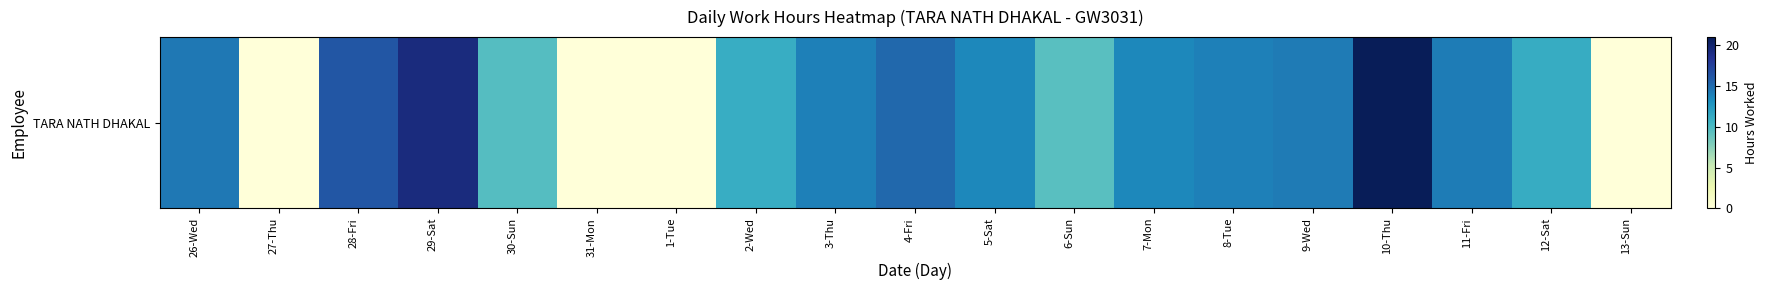

Rank the categories by value from highest to lowest.

10-Thu, 29-Sat, 28-Fri, 4-Fri, 26-Wed, 9-Wed, 11-Fri, 8-Tue, 3-Thu, 5-Sat, 7-Mon, 12-Sat, 2-Wed, 30-Sun, 6-Sun, 27-Thu, 31-Mon, 1-Tue, 13-Sun